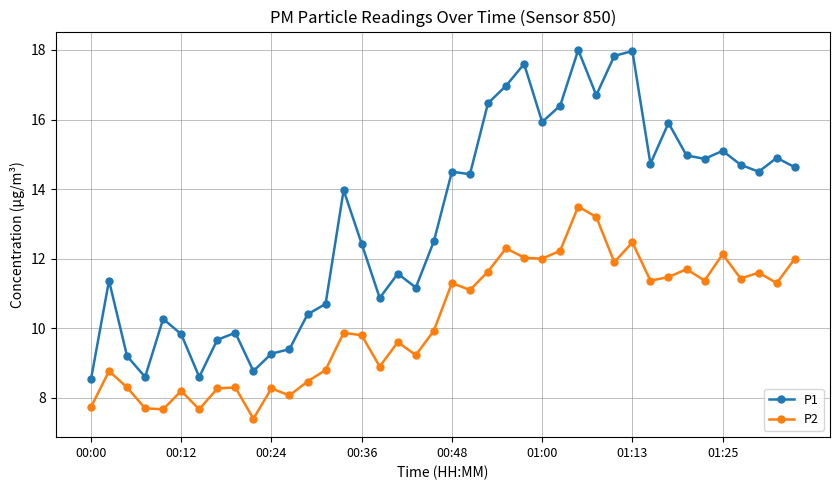

How many values in the P2 series exceed 11?

20